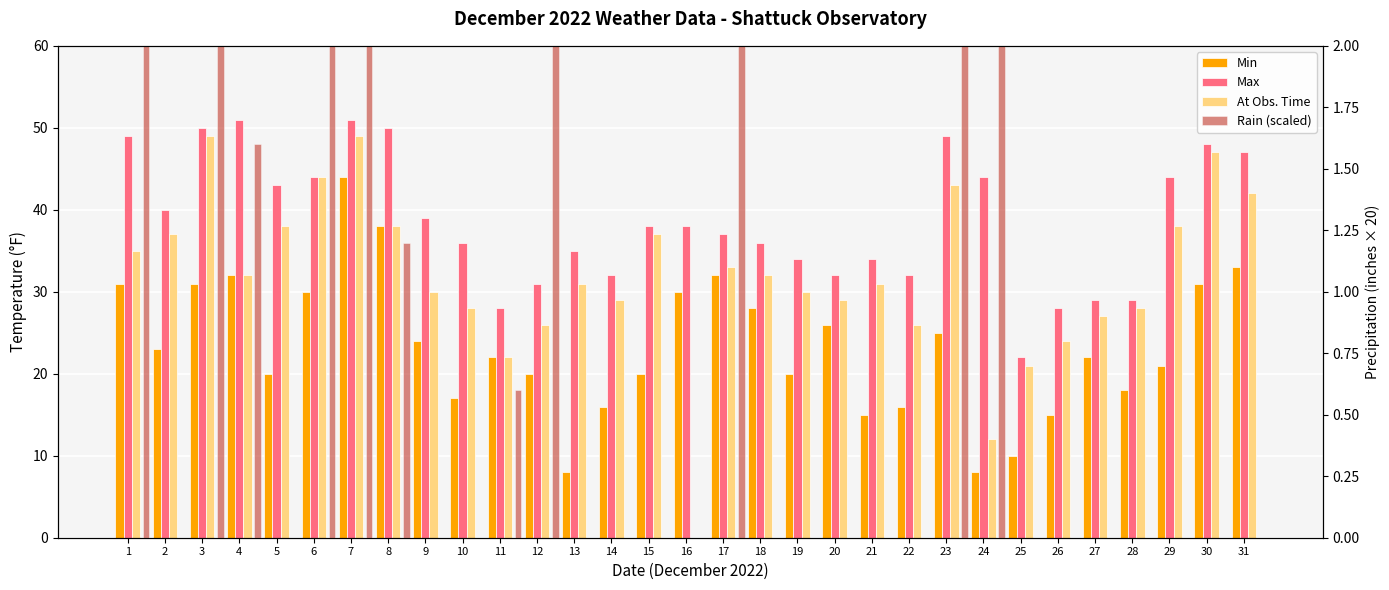

Where does the At Obs. Time series first go above 31?

1